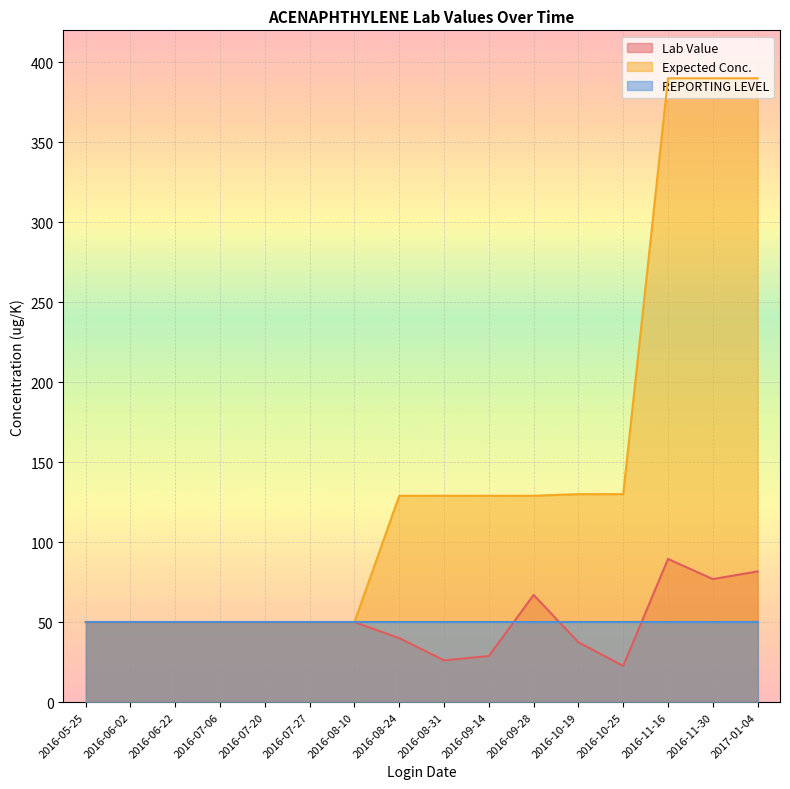

What is the sum of all Expected Conc. values?

2296.0